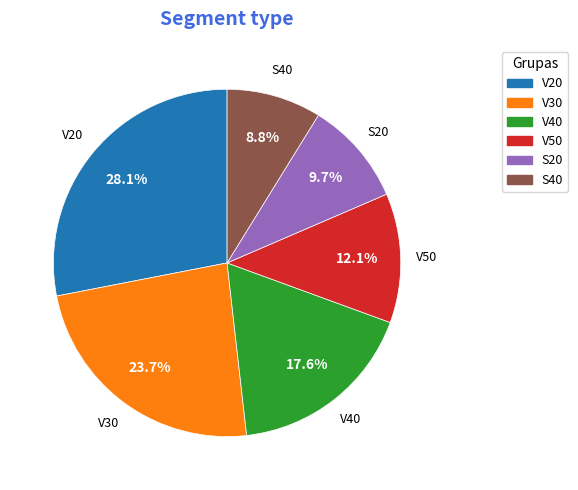

To the nearest percent, what percentage of the pie is V20?

28%